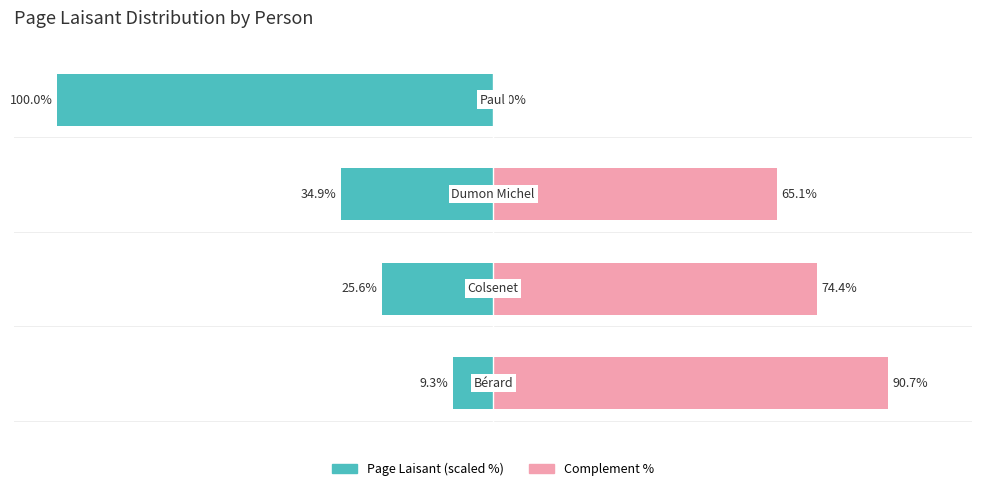

Between 2 and 3, which series saw the biggest shift?

Page Laisant (scaled %)